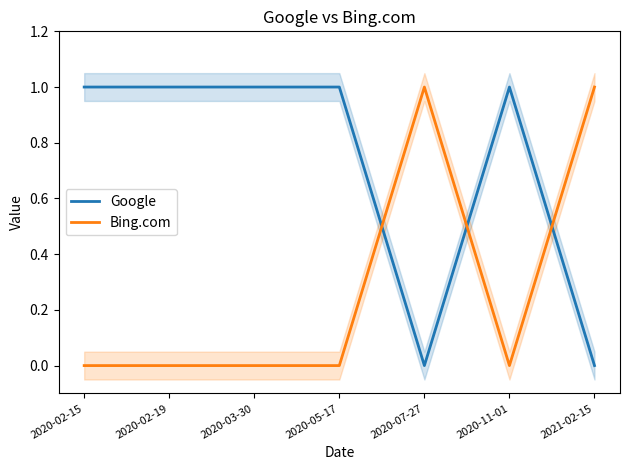

Reading left to right, list all the values displayed in this chart.

Google: 2020-02-15=1	2020-02-19=1	2020-03-30=1	2020-05-17=1	2020-07-27=0	2020-11-01=1	2021-02-15=0
Bing.com: 2020-02-15=0	2020-02-19=0	2020-03-30=0	2020-05-17=0	2020-07-27=1	2020-11-01=0	2021-02-15=1